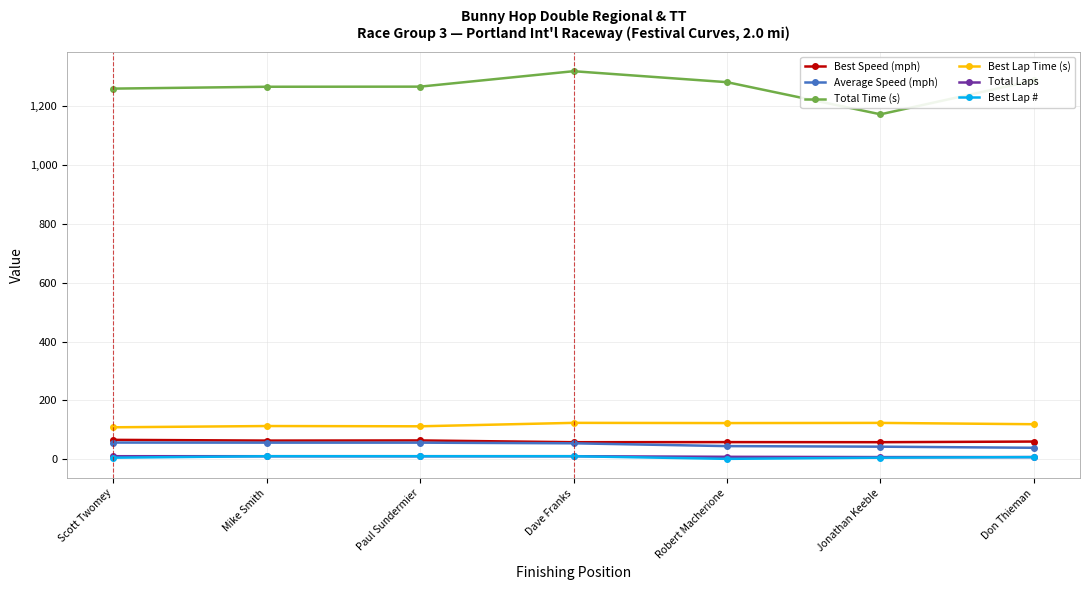

What is the spread (max minus min) of values at Dave Franks?

1309.9